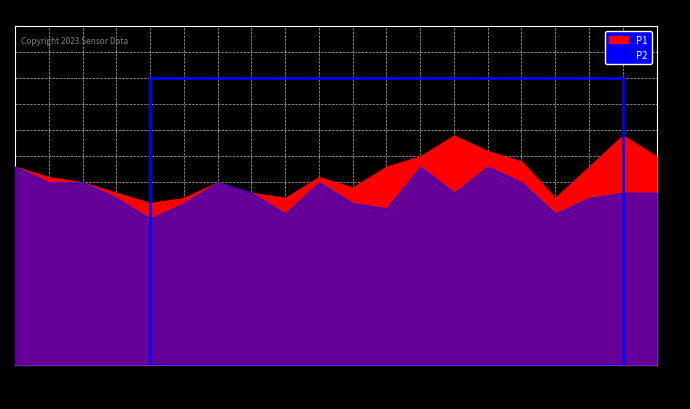

At how many categories does at least one series exceed 3?

20